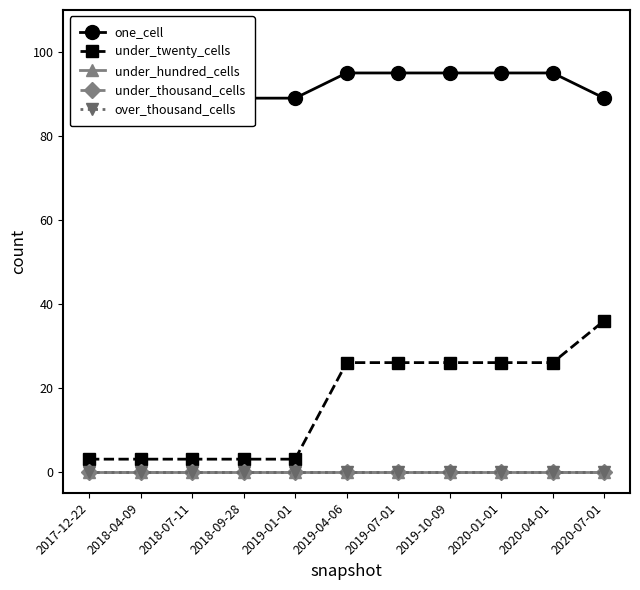

What is the maximum value shown in the chart?

95